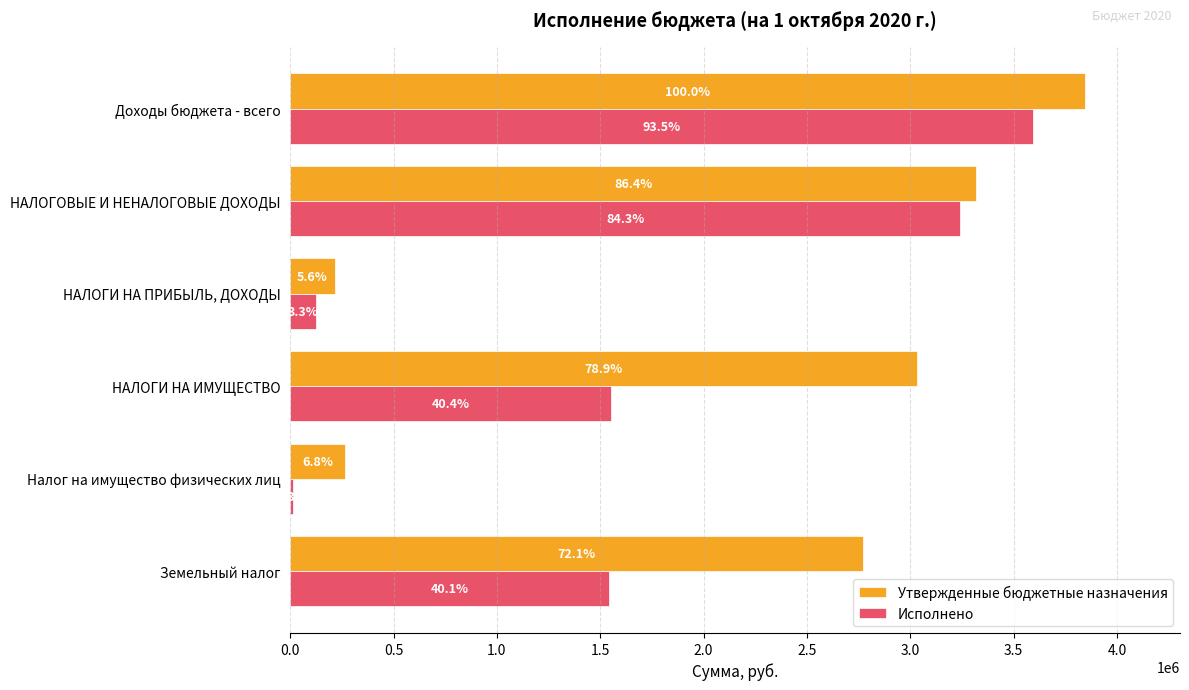

What is the minimum value for Исполнено?

11735.8